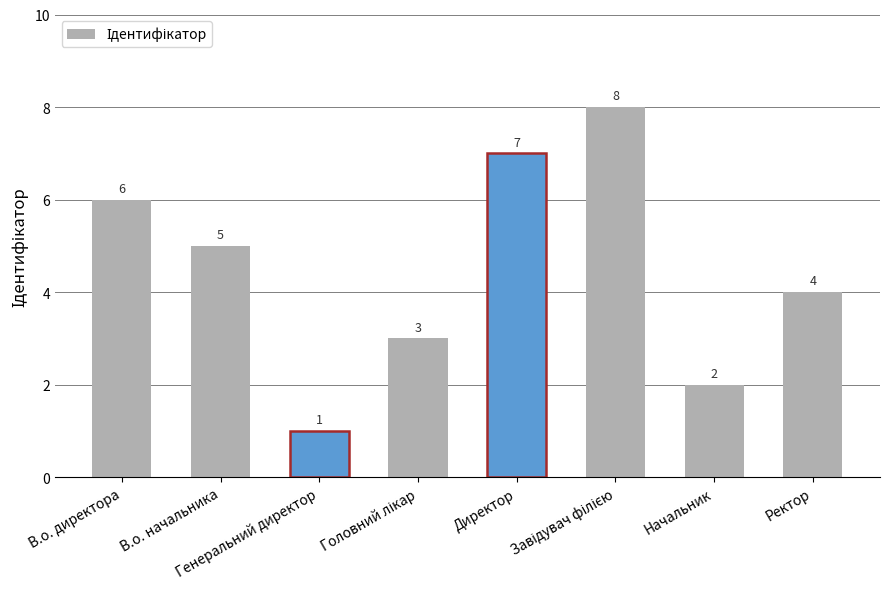

What is the value of the 8th bar from the left?

4